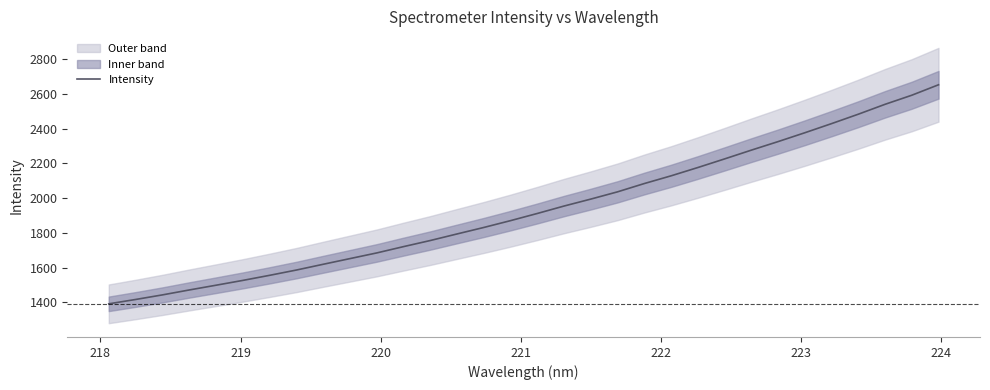

What is the minimum value shown in the chart?

1392.4